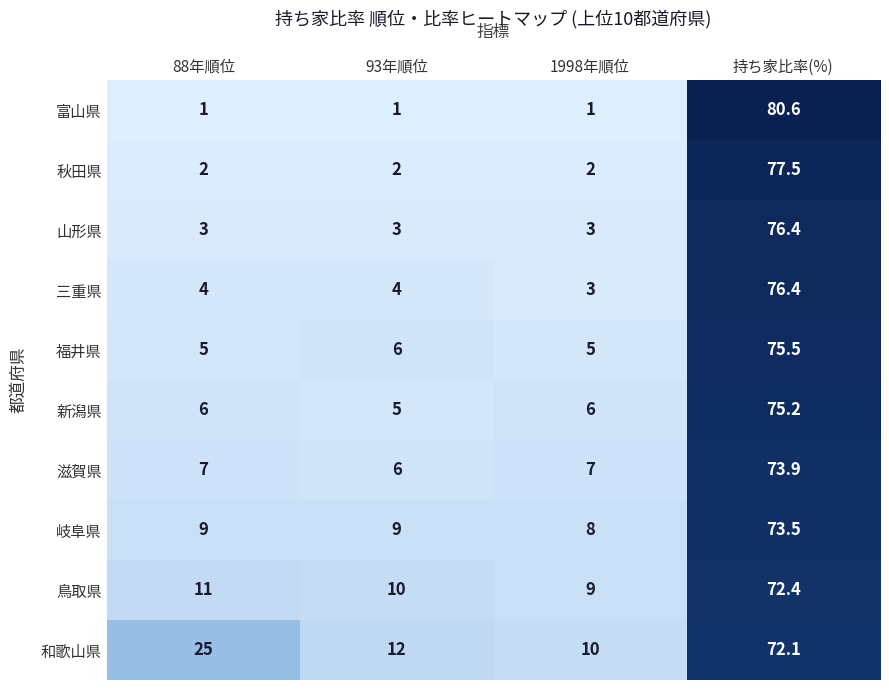

Read the 鳥取県 value at 93年順位.

10.0